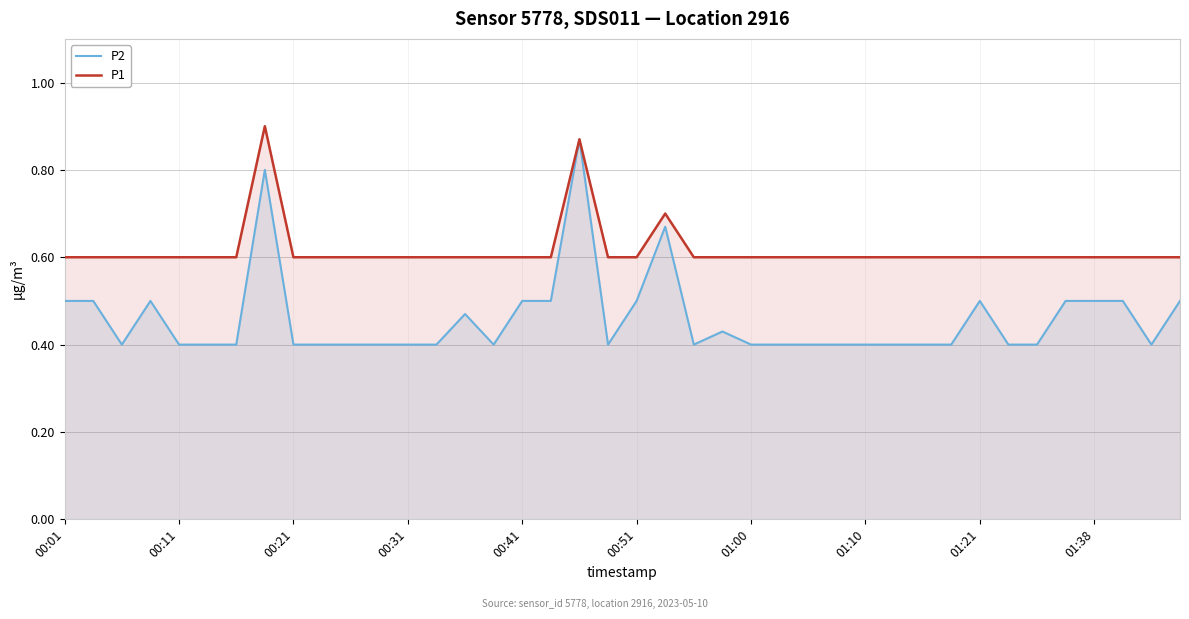

How many P1 values are between 0 and 1?

40